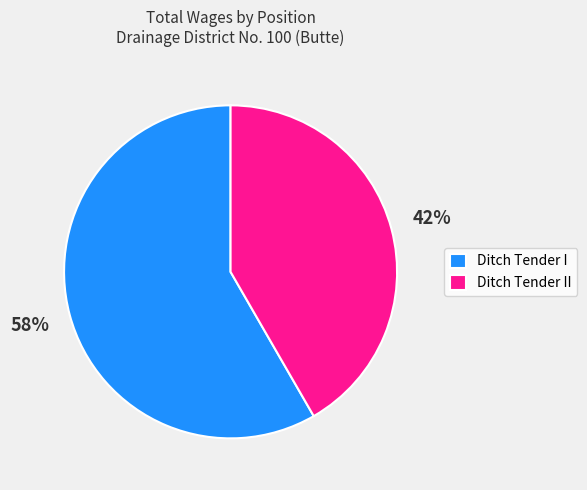

Does any single category account for the majority?

Yes